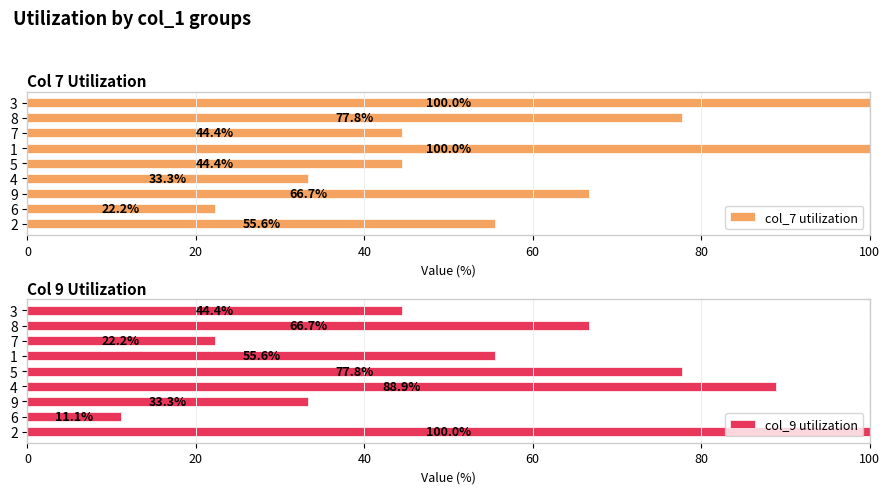

What is the sum of all col_7 utilization values?

544.4